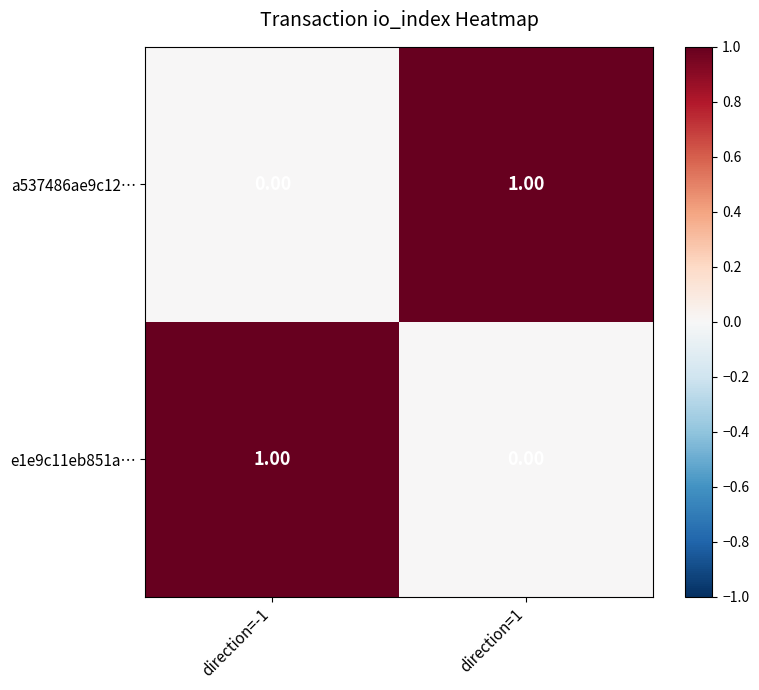

Rank the categories by e1e9c11eb851a… value from lowest to highest.

direction=1, direction=-1